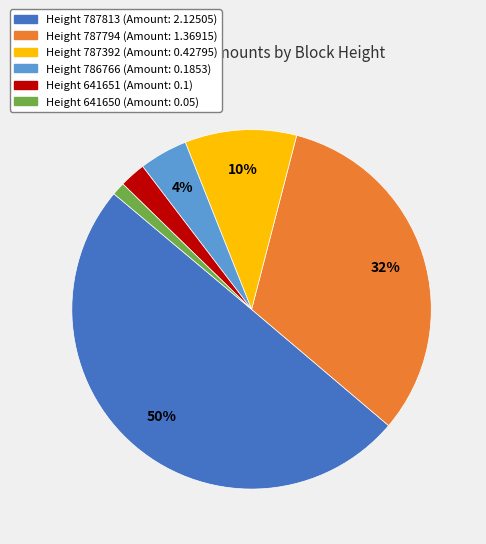

Do Height 786766 (Amount: 0.1853) and Height 787813 (Amount: 2.12505) together represent more than half of the pie?

Yes